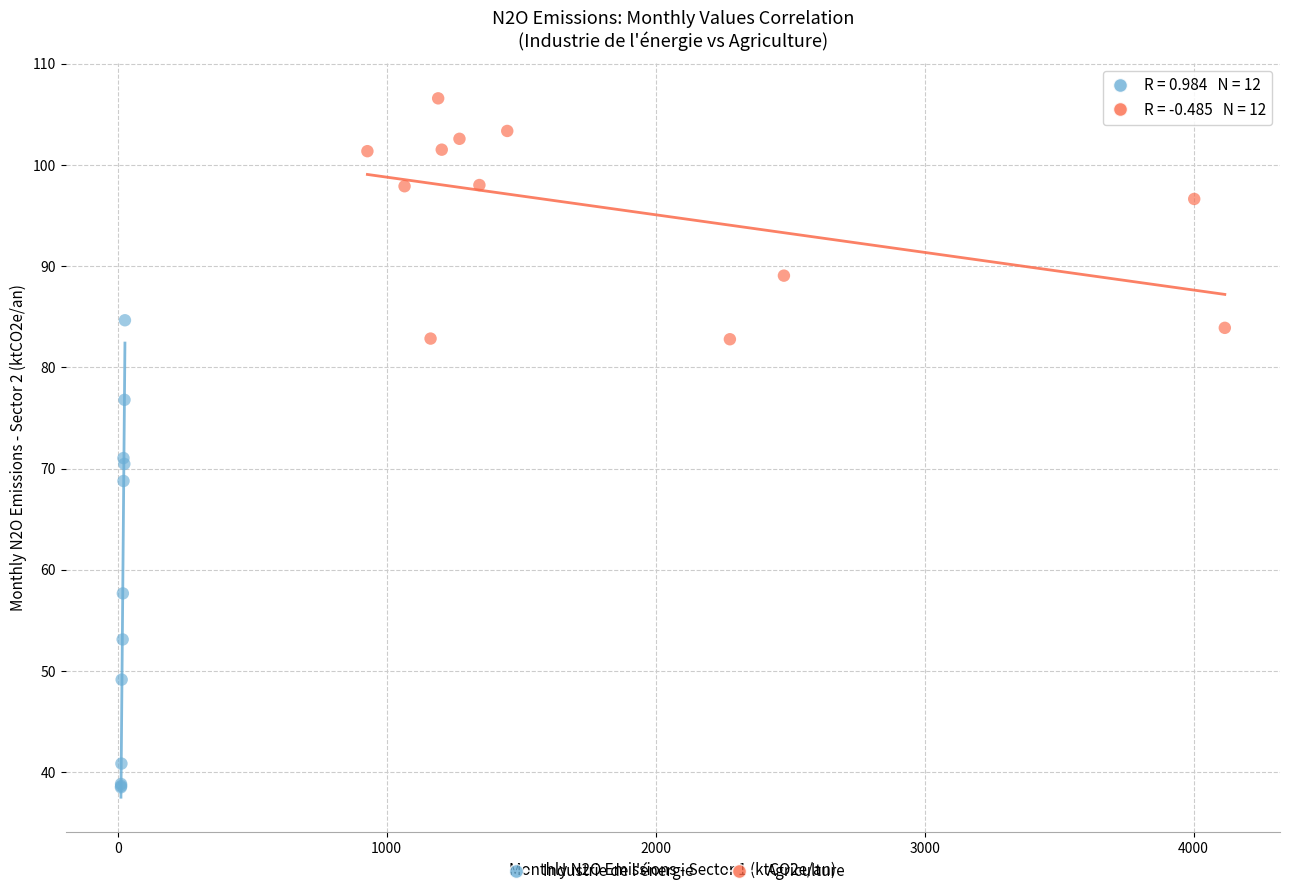

Which series reaches the maximum Y coordinate?

Agriculture